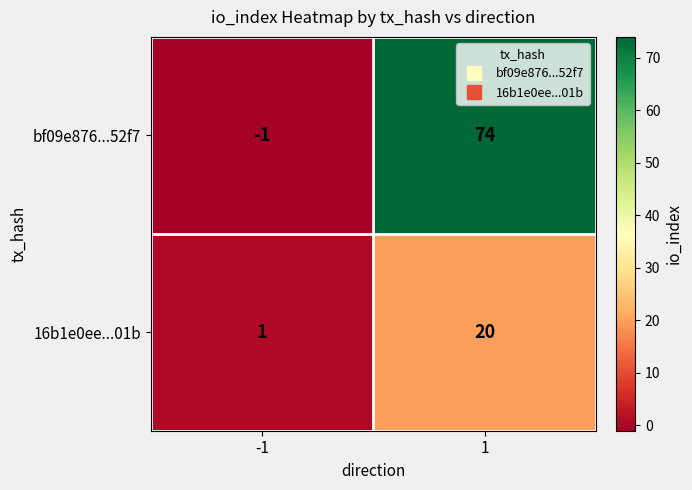

What is the difference between the maximum and minimum values in the 16b1e0ee...01b series?

19